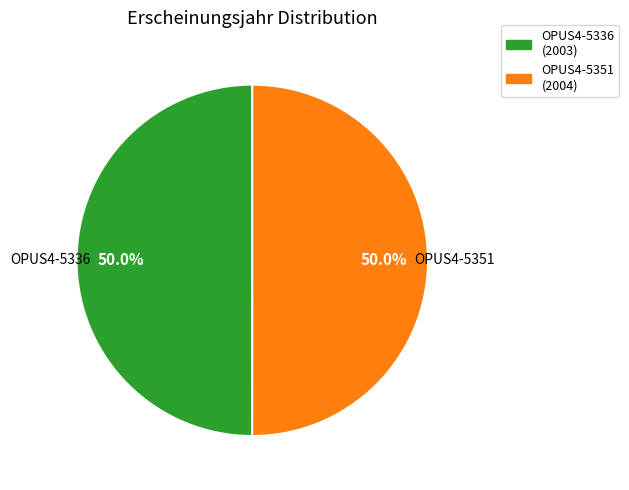

To the nearest percent, what percentage of the pie is OPUS4-5351?

50%